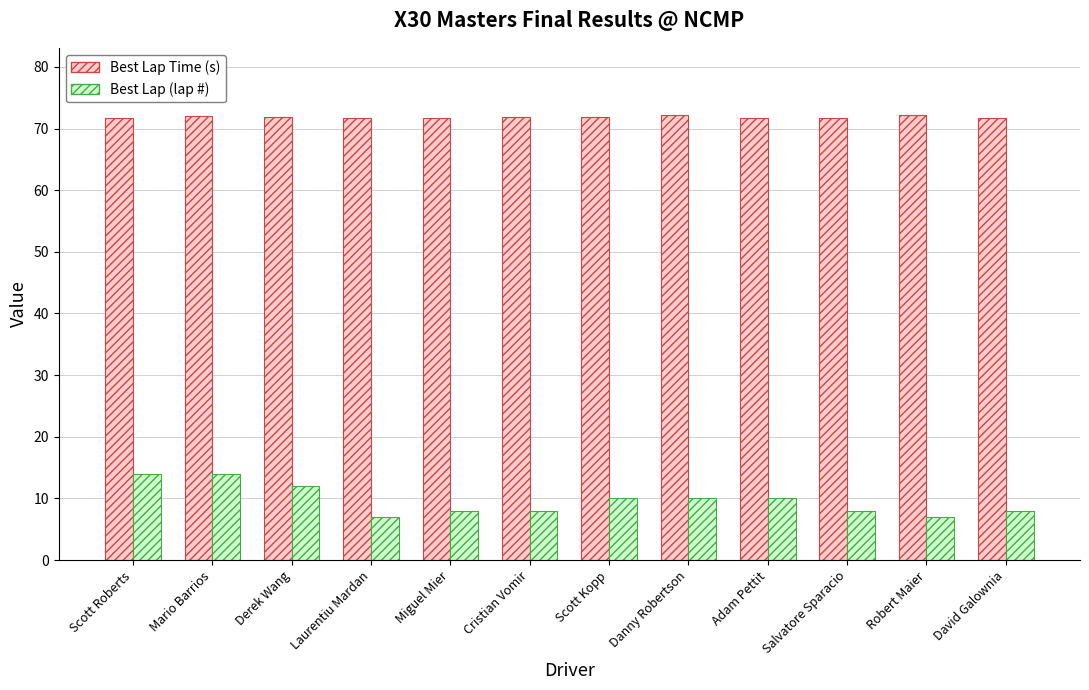

What is the difference between the second highest and minimum values in the Best Lap Time (s) series?

0.4